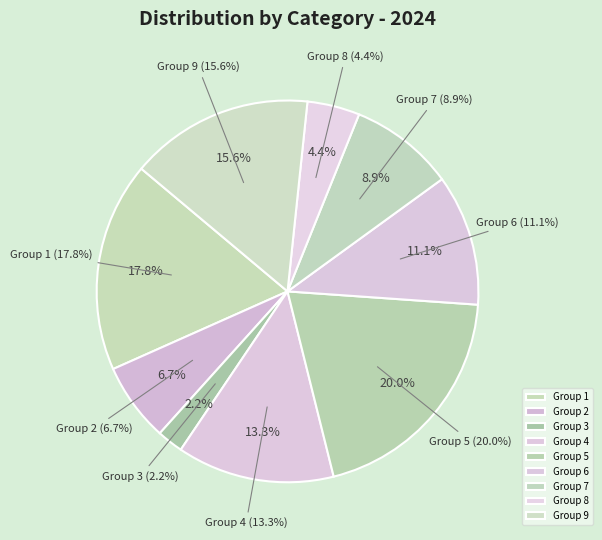

Does any single category account for the majority?

No